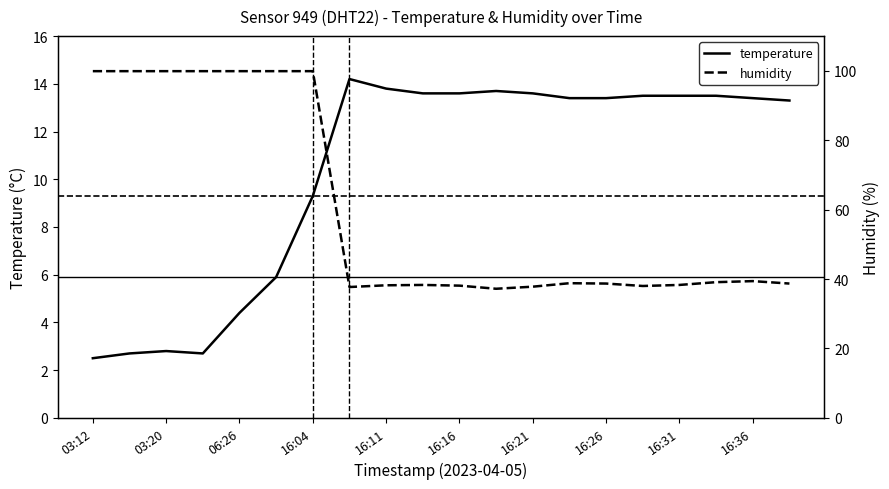

What position from the left is 03:12?

1